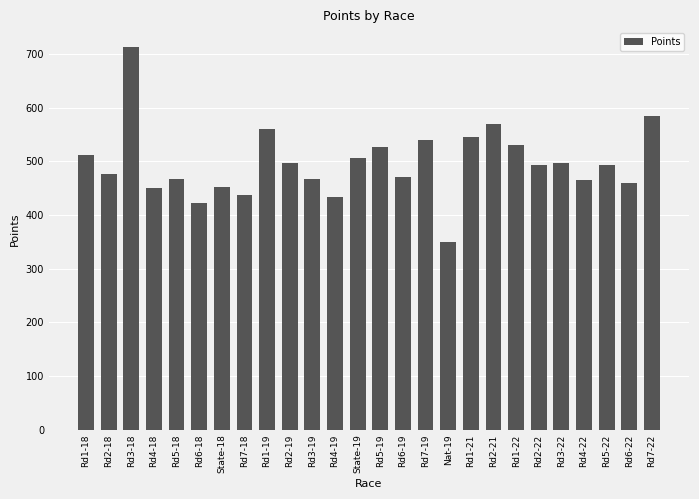

What is the average value?

497.1